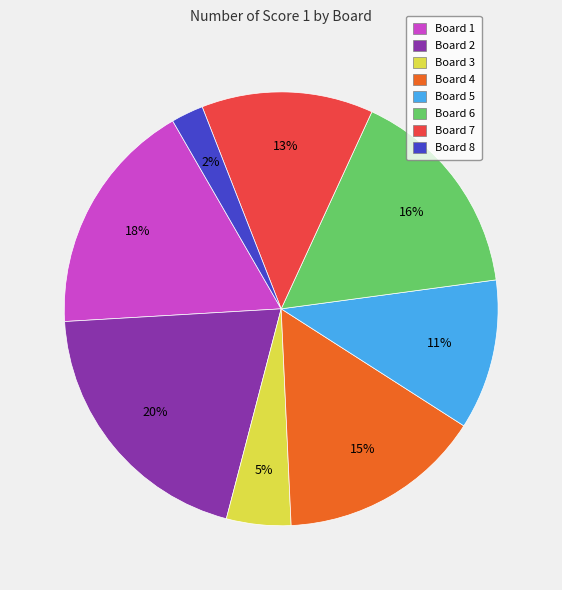

Is it true that Board 5 is 5% of the pie?

False